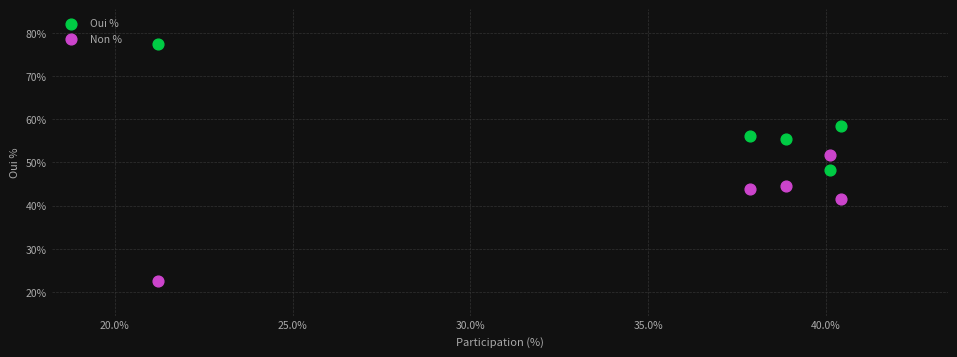

In the Non % series, what Y value is closest to 37?

41.5